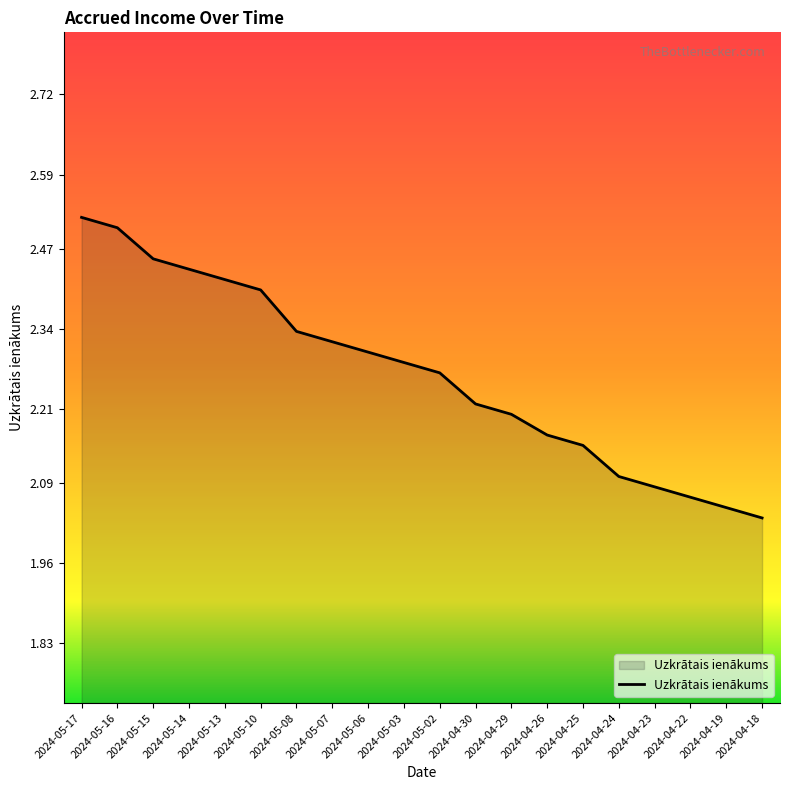

What is the change in value from 2024-04-25 to 2024-04-24?

-0.1